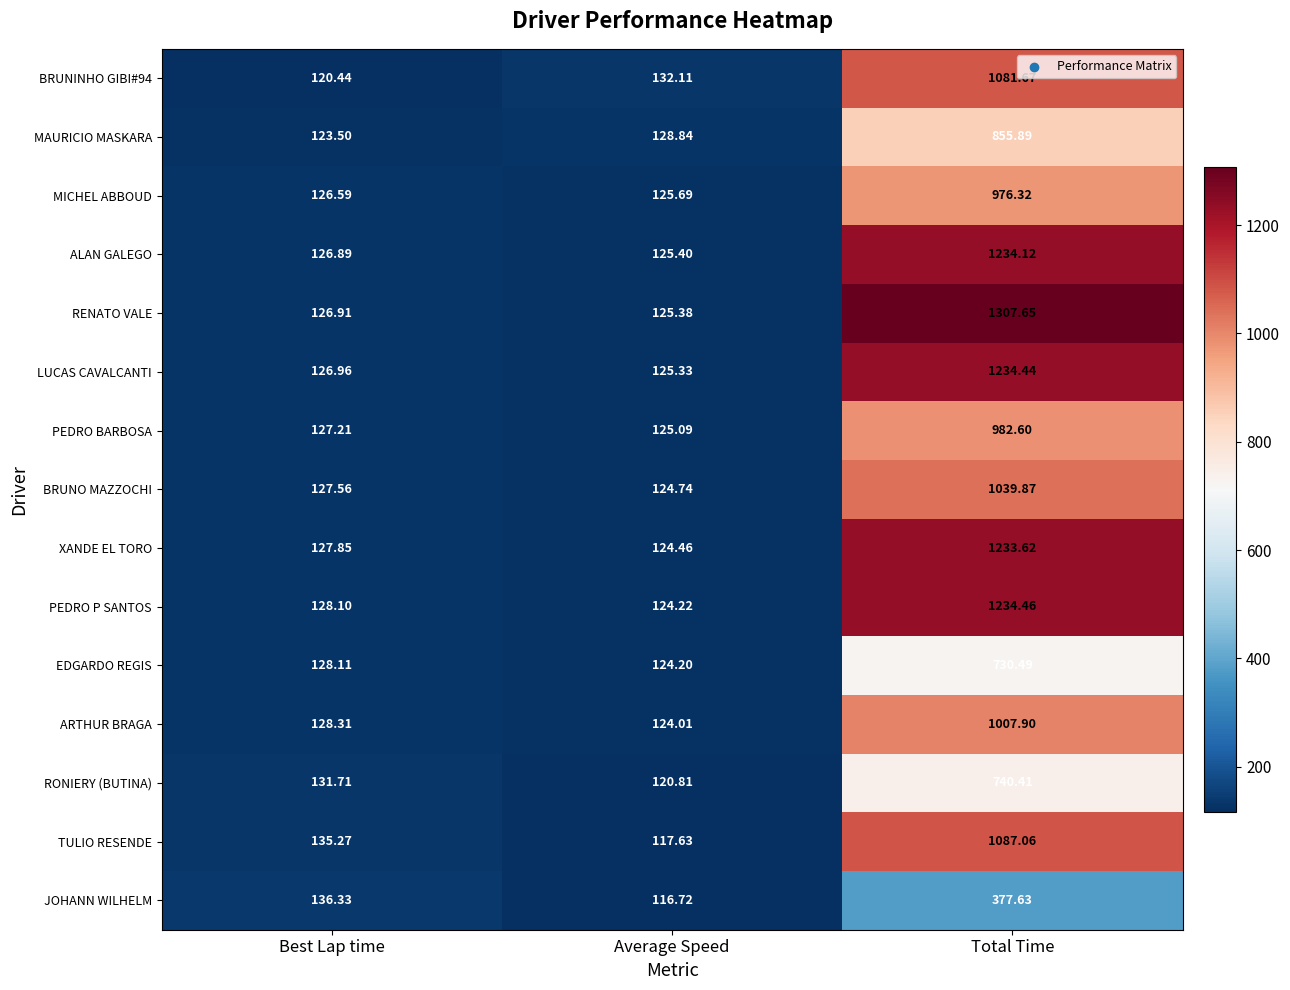

At Best Lap time, list the series in order from smallest to largest.

BRUNINHO GIBI#94, MAURICIO MASKARA, MICHEL ABBOUD, ALAN GALEGO, RENATO VALE, LUCAS CAVALCANTI, PEDRO BARBOSA, BRUNO MAZZOCHI, XANDE EL TORO, PEDRO P SANTOS, EDGARDO REGIS, ARTHUR BRAGA, RONIERY (BUTINA), TULIO RESENDE, JOHANN WILHELM